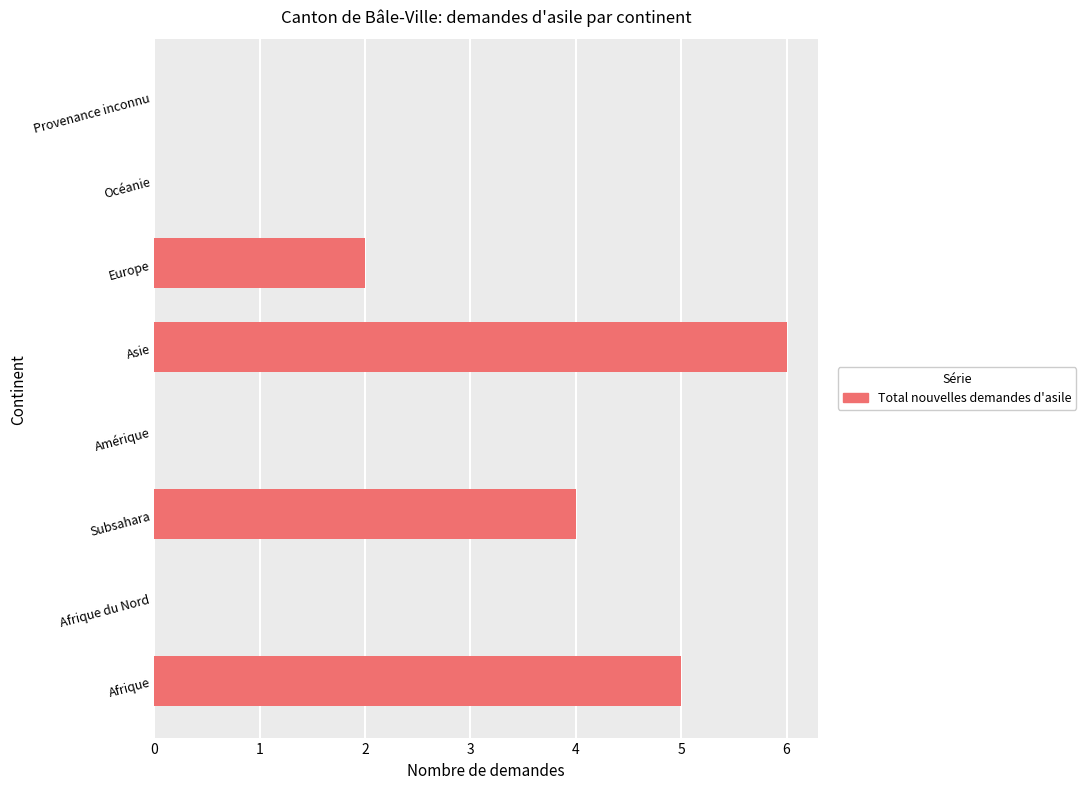

Are the bars horizontal?

Yes